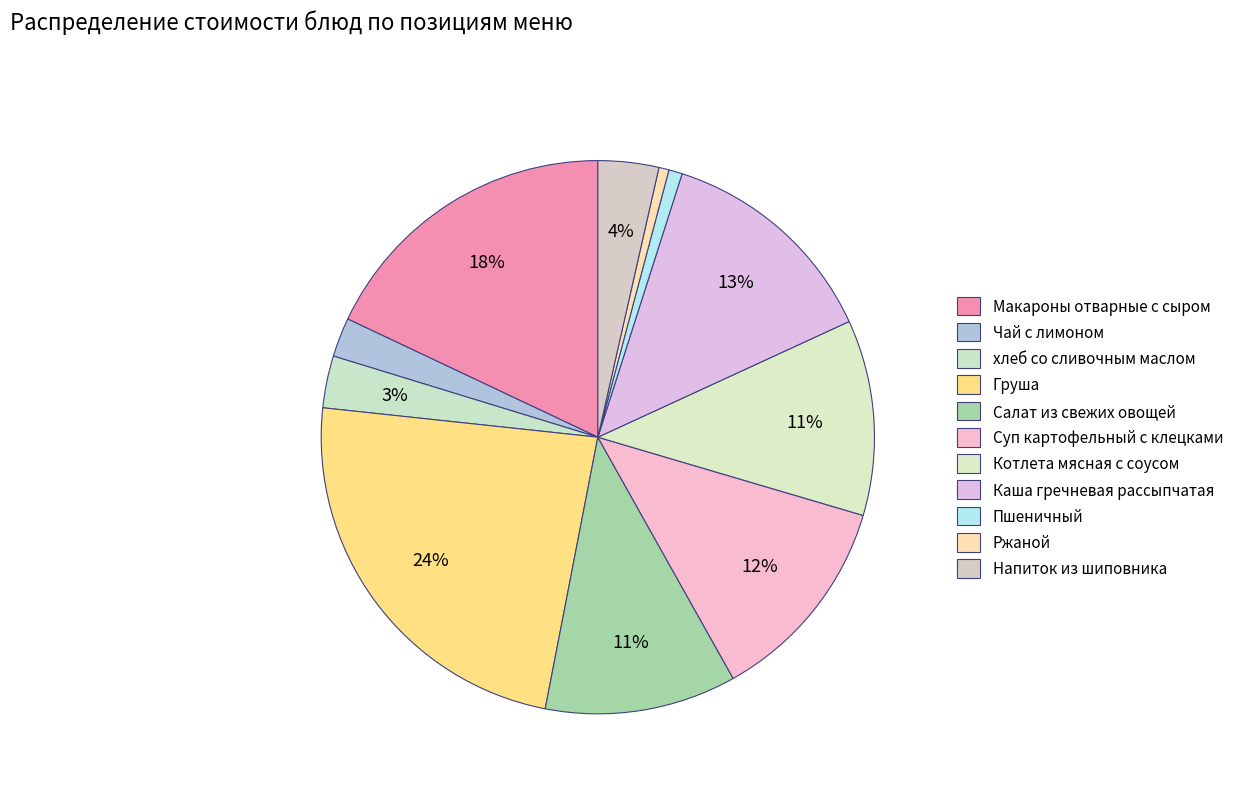

Which has a higher value, Макароны отварные с сыром or Салат из свежих овощей?

Макароны отварные с сыром